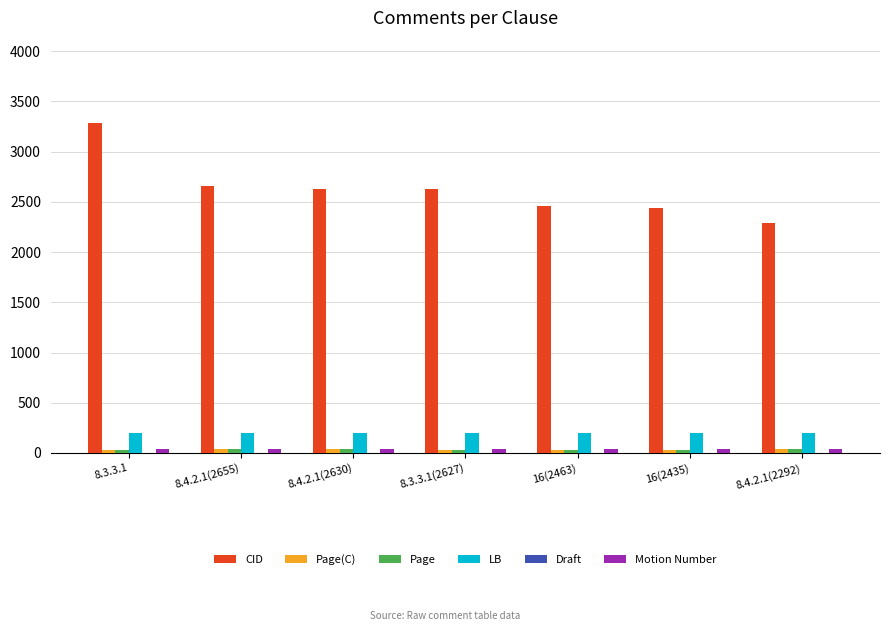

The CID series shows 2435 at 16(2435). True or false?

True